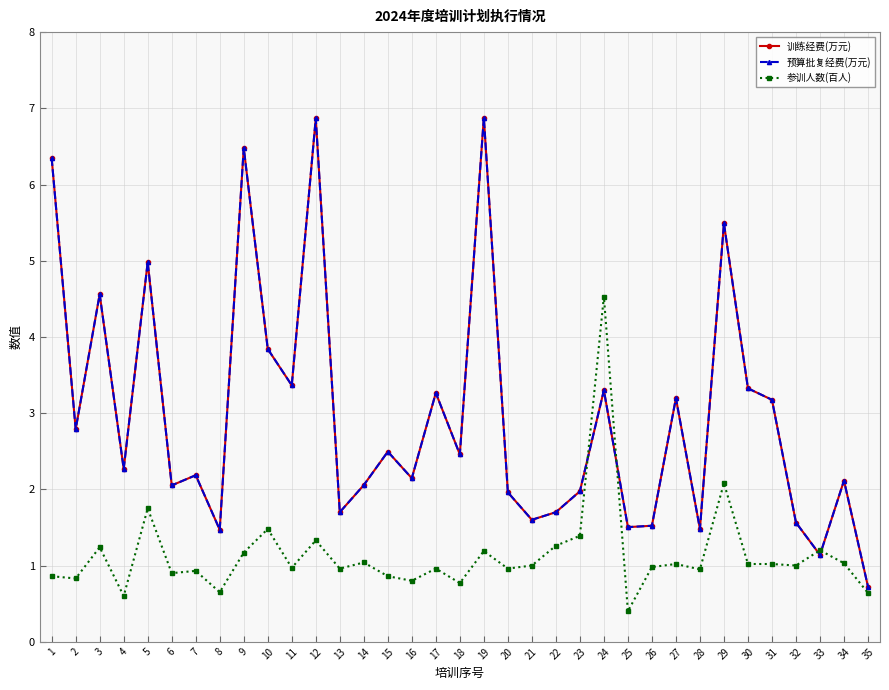

What is the total value across all series at 23?

5.3